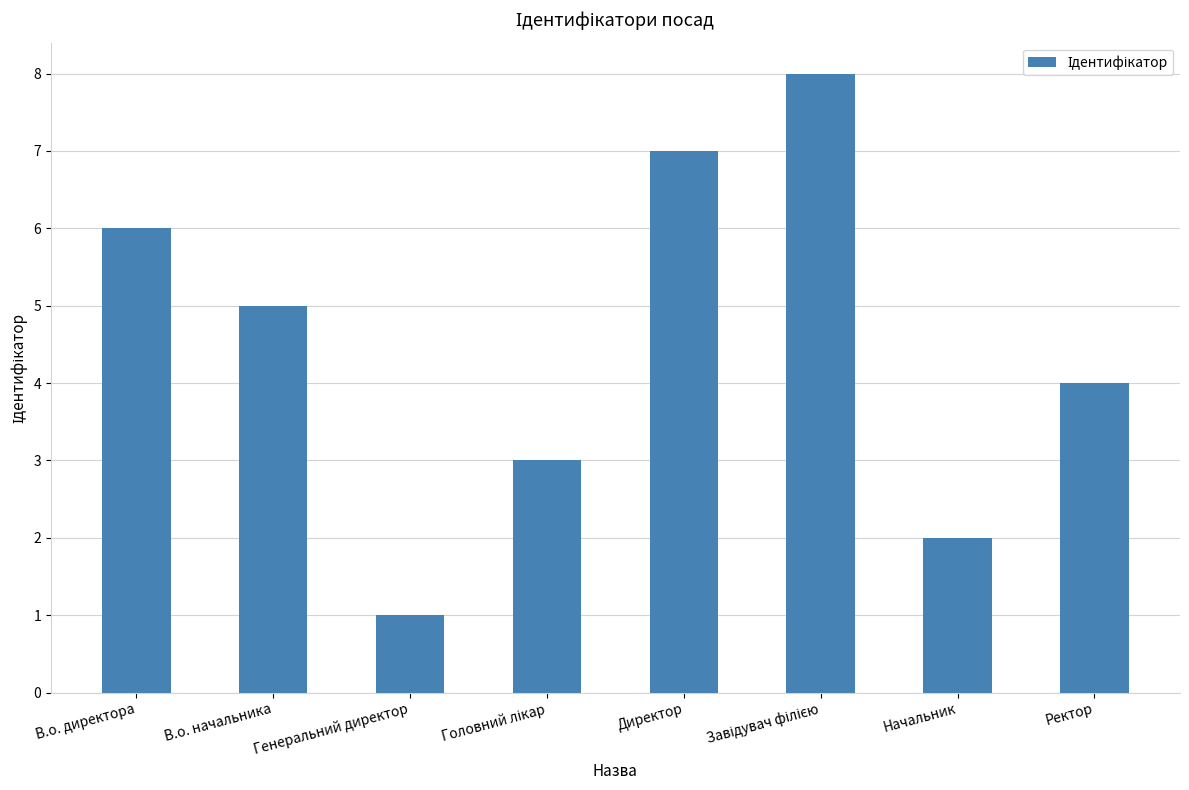

What is the sum of all values?

36